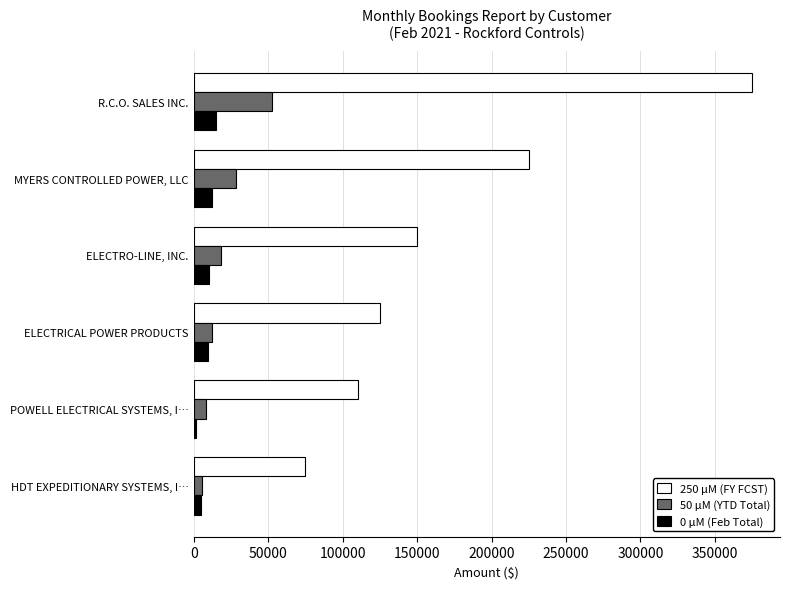

List the series in order of their peak value, highest first.

250 μM (FY FCST), 50 μM (YTD Total), 0 μM (Feb Total)